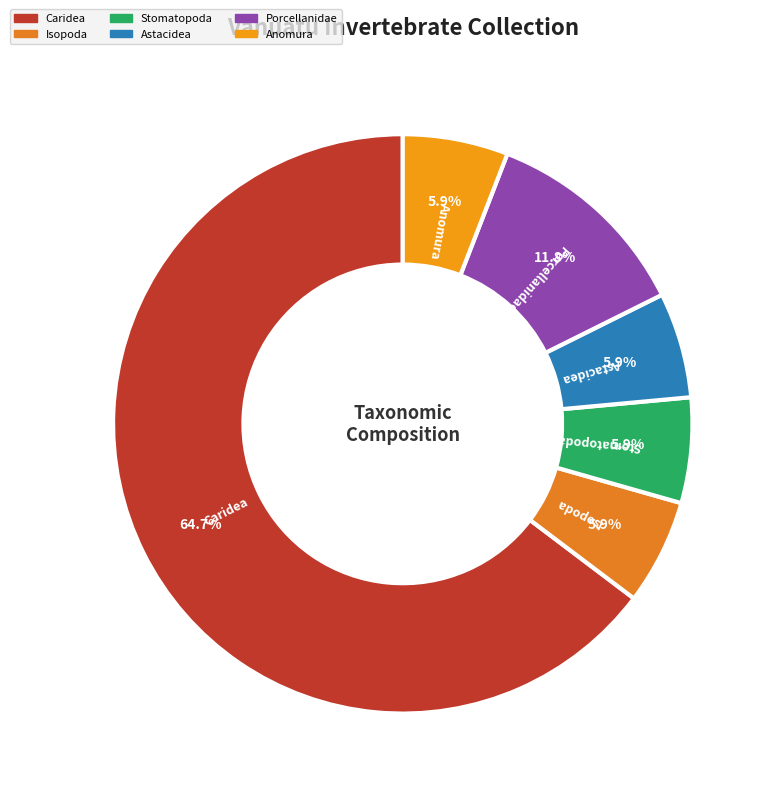

To the nearest percent, what is the difference between the Porcellanidae and Caridea slice percentages?

53%